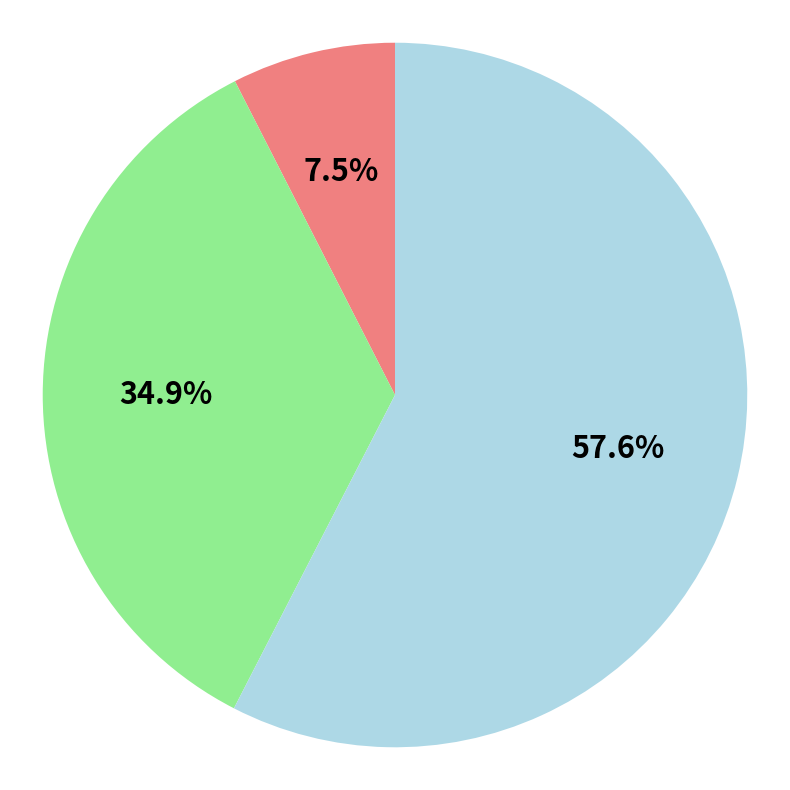

Is there a majority slice in this chart?

Yes